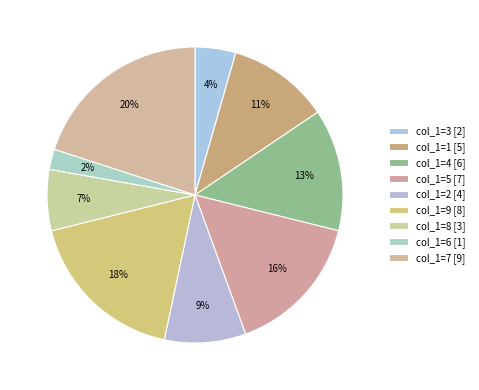

What is the largest slice in the pie chart?

col_1=7